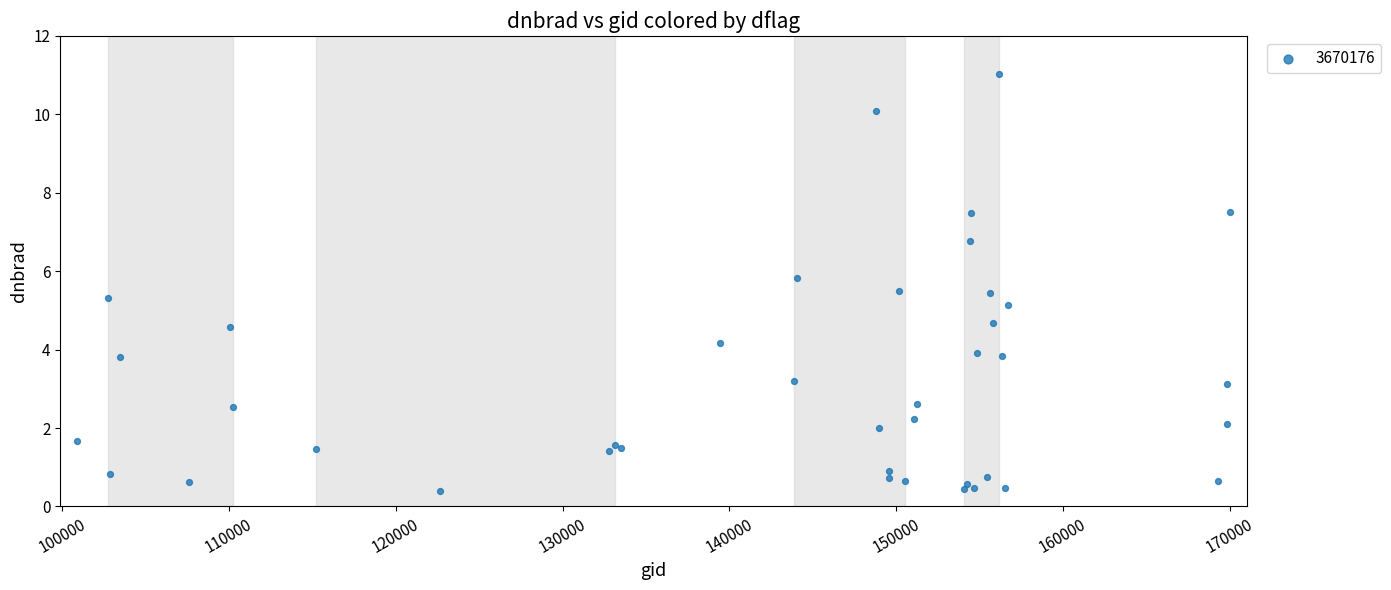

What Y value in the scatter plot is closest to 5?

5.1